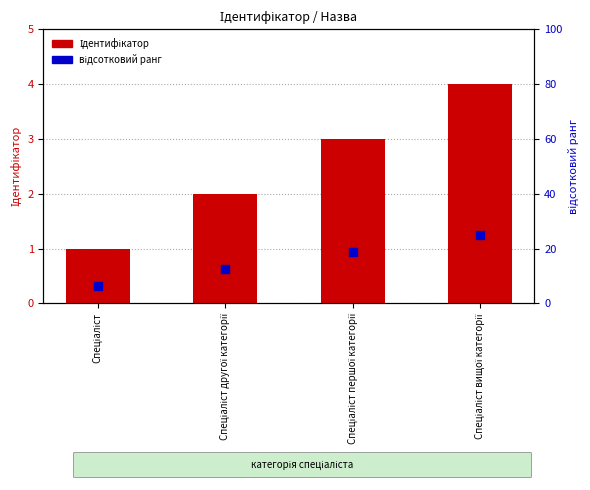

Is the value of Ідентифікатор at Спеціаліст першої категорії greater than the value of відсотковий ранг at Спеціаліст?

No